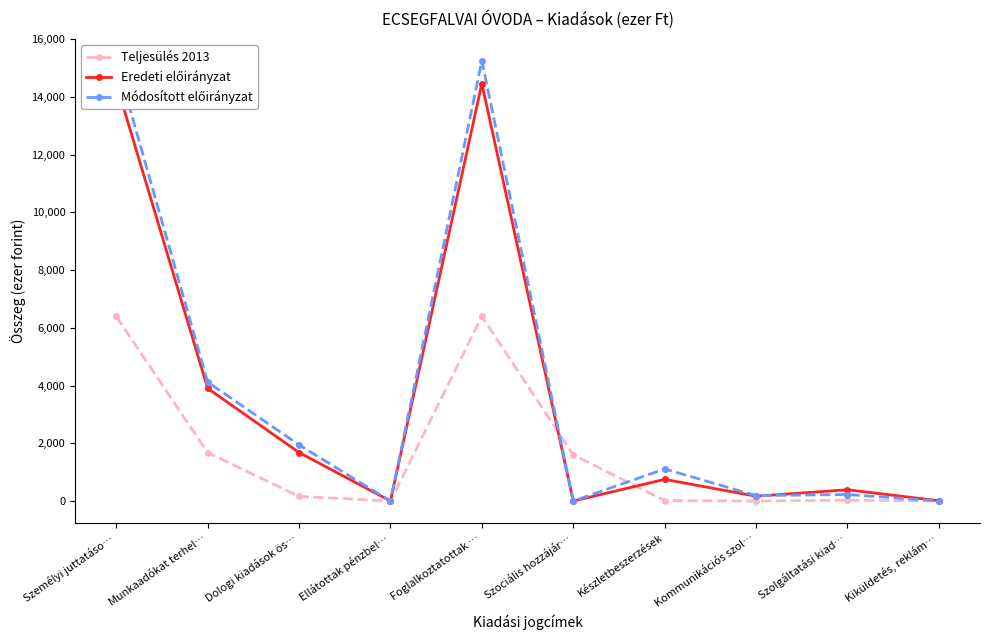

The value of Eredeti előirányzat at Készletbeszerzések is 467. True or false?

False